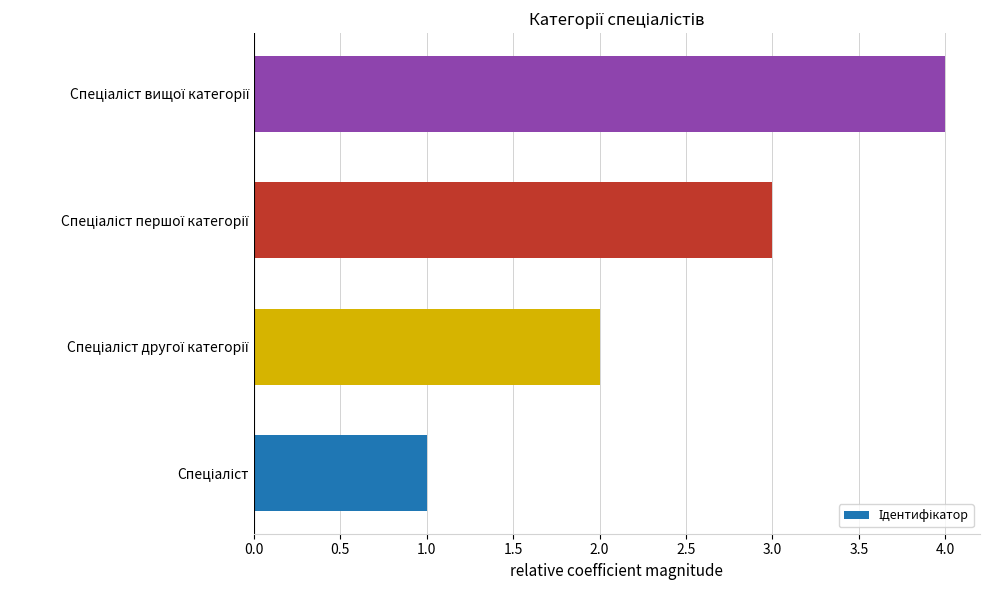

How many data points does each series have?

4